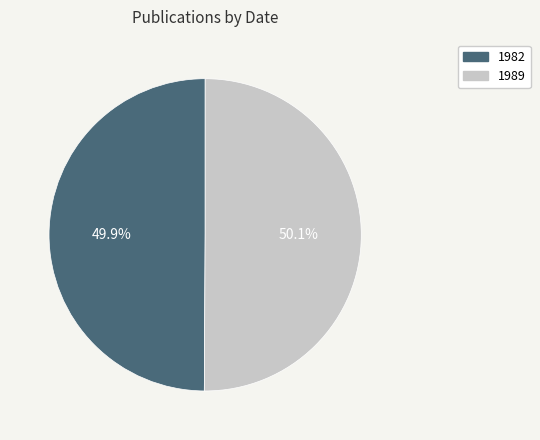

Combined, what portion of the pie is 1982 and 1989?

100.0%